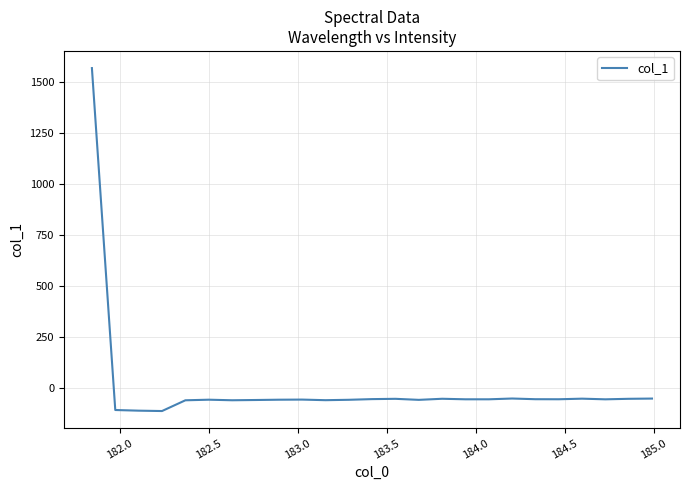

What is the difference between the maximum and minimum values?

1681.0